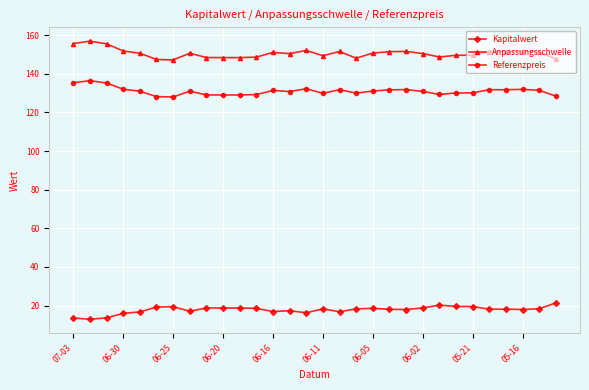

Rank the series by their maximum value, from lowest to highest.

Kapitalwert, Referenzpreis, Anpassungsschwelle